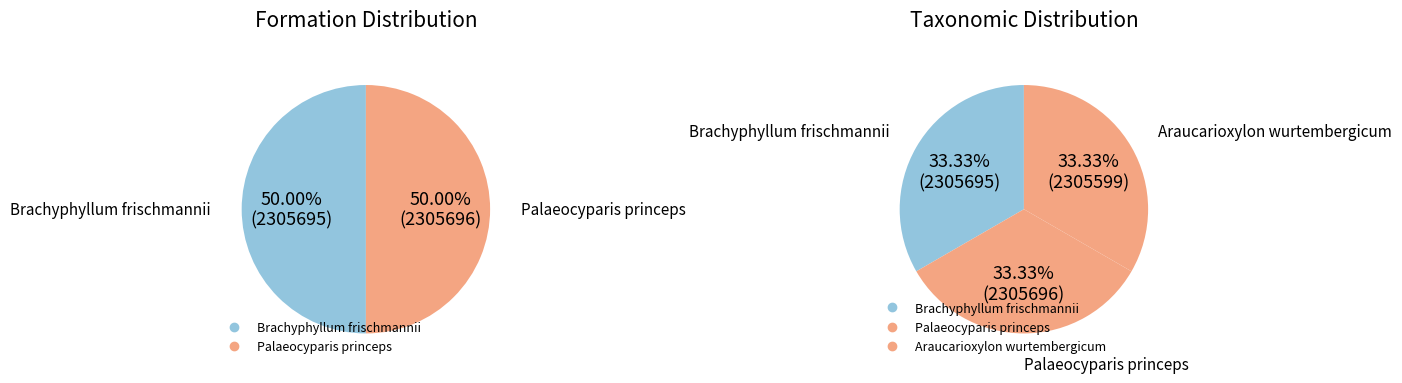

Is Palaeocyparis princeps the majority of the pie?

No